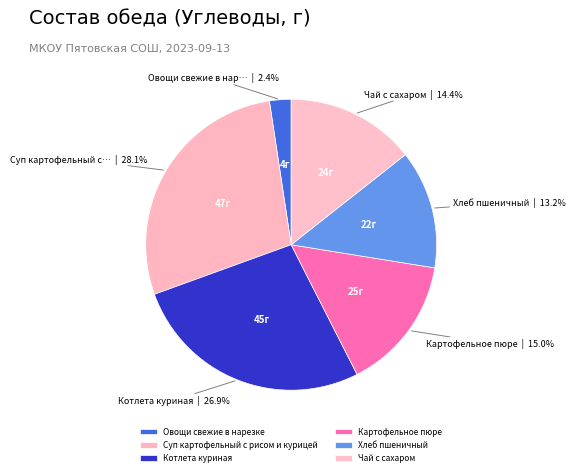

To the nearest percent, what is the combined percentage of Котлета куриная and Картофельное пюре?

42%